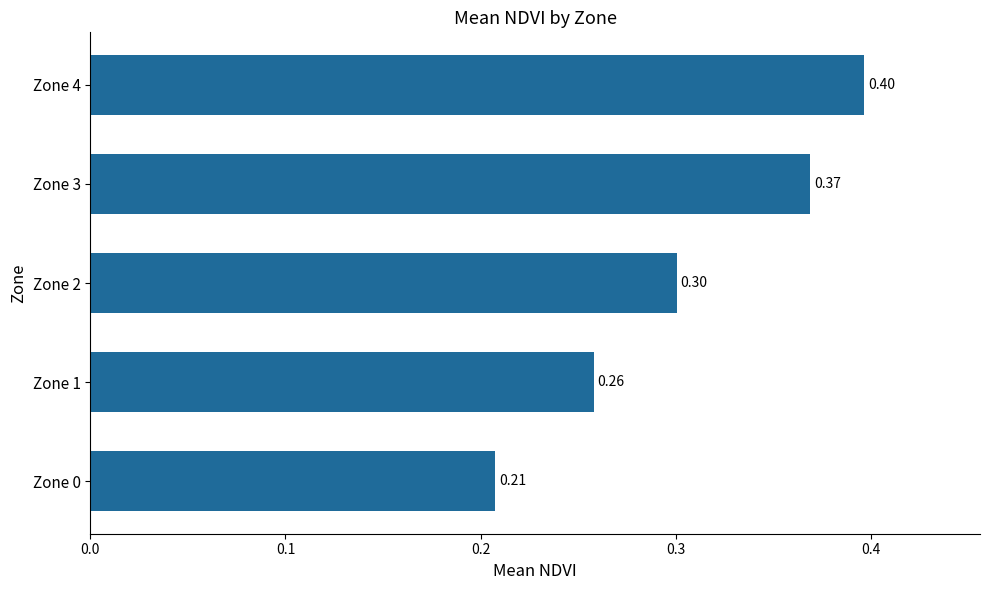

What is the average value?

0.3